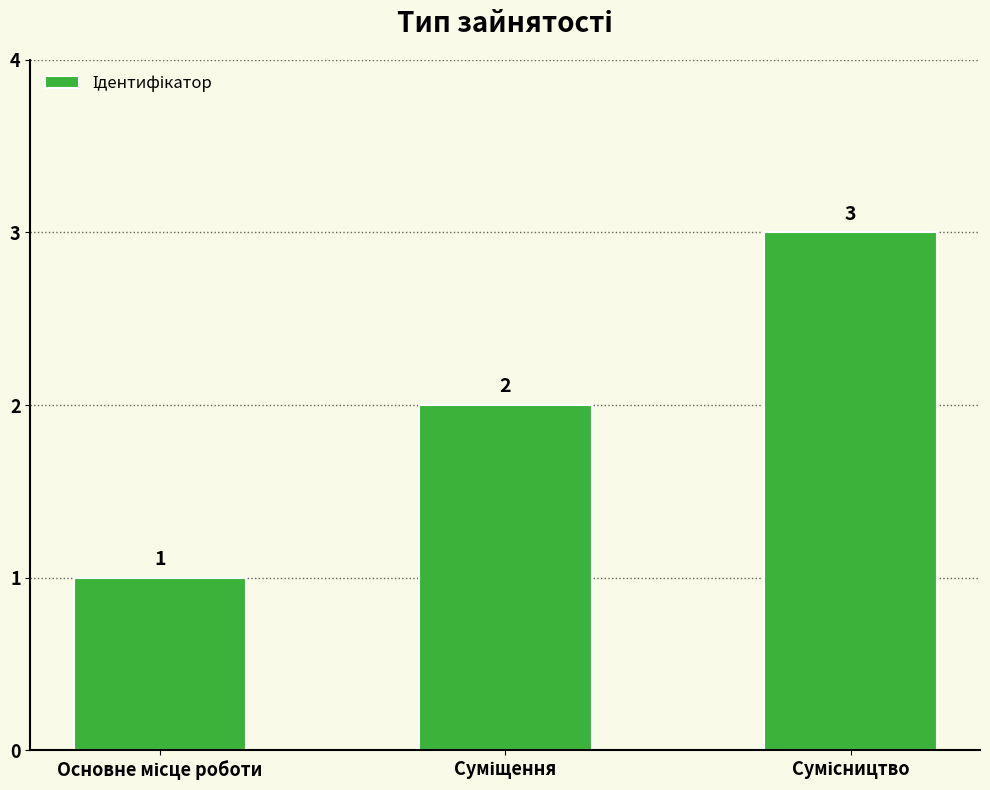

What is the greatest value displayed?

3